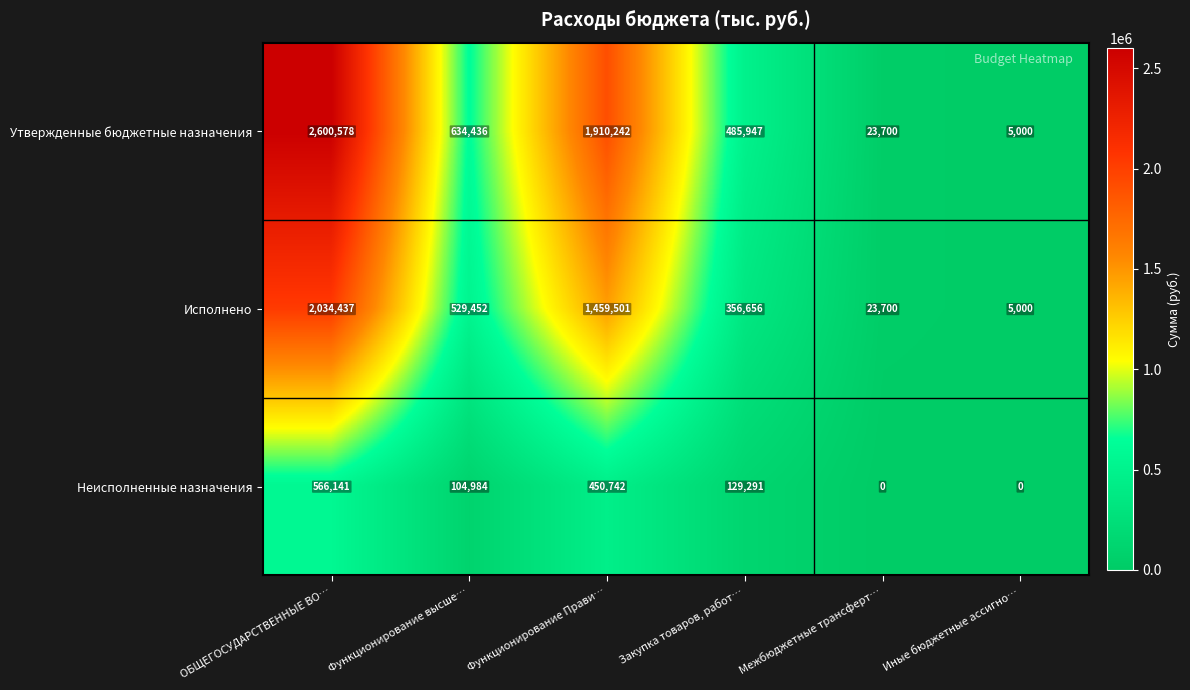

What is the difference between the maximum and minimum values in the Неисполненные назначения series?

566141